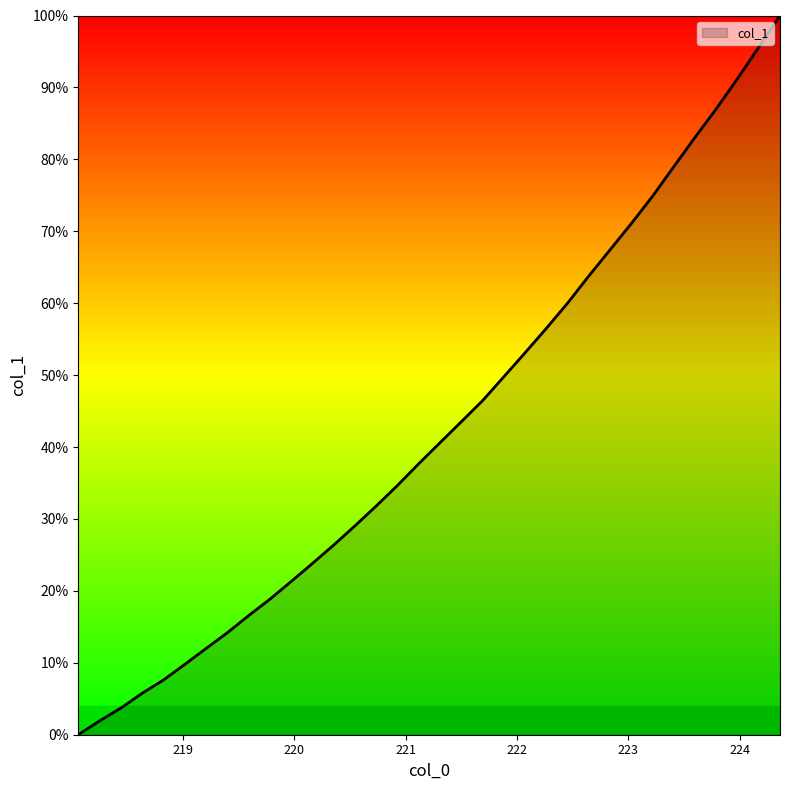

What is the average value?

42.9